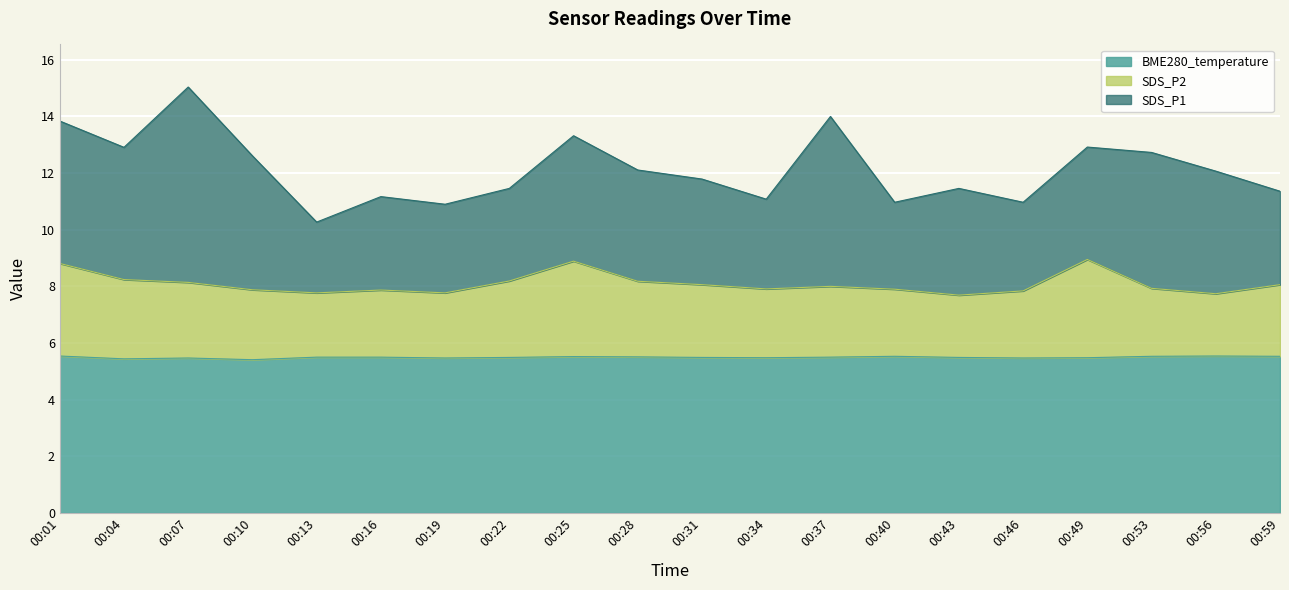

True or false: SDS_P2 has a value of 8.2 at 00:28.

True